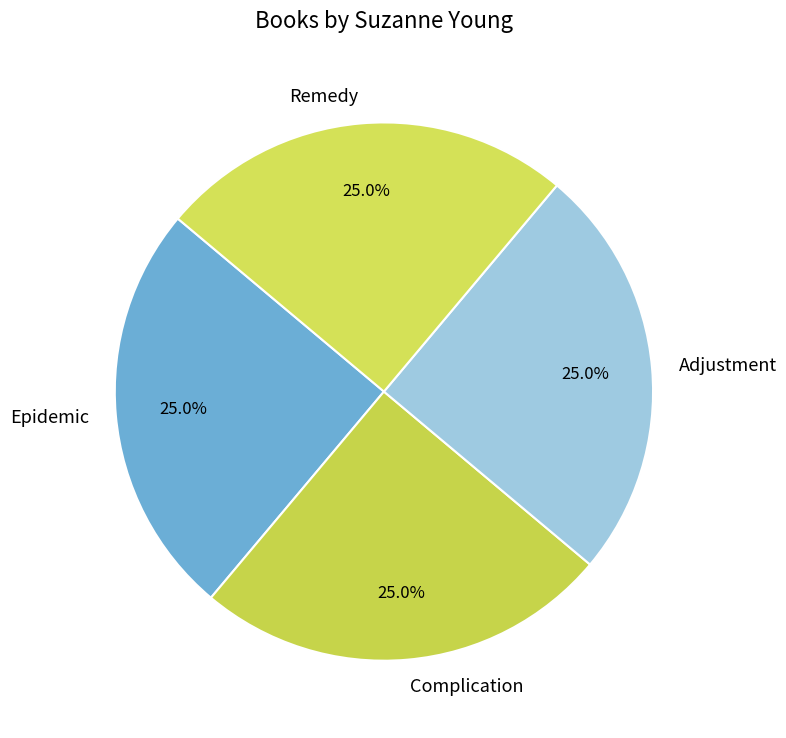

What percentage do Remedy and Epidemic together represent?

50.0%